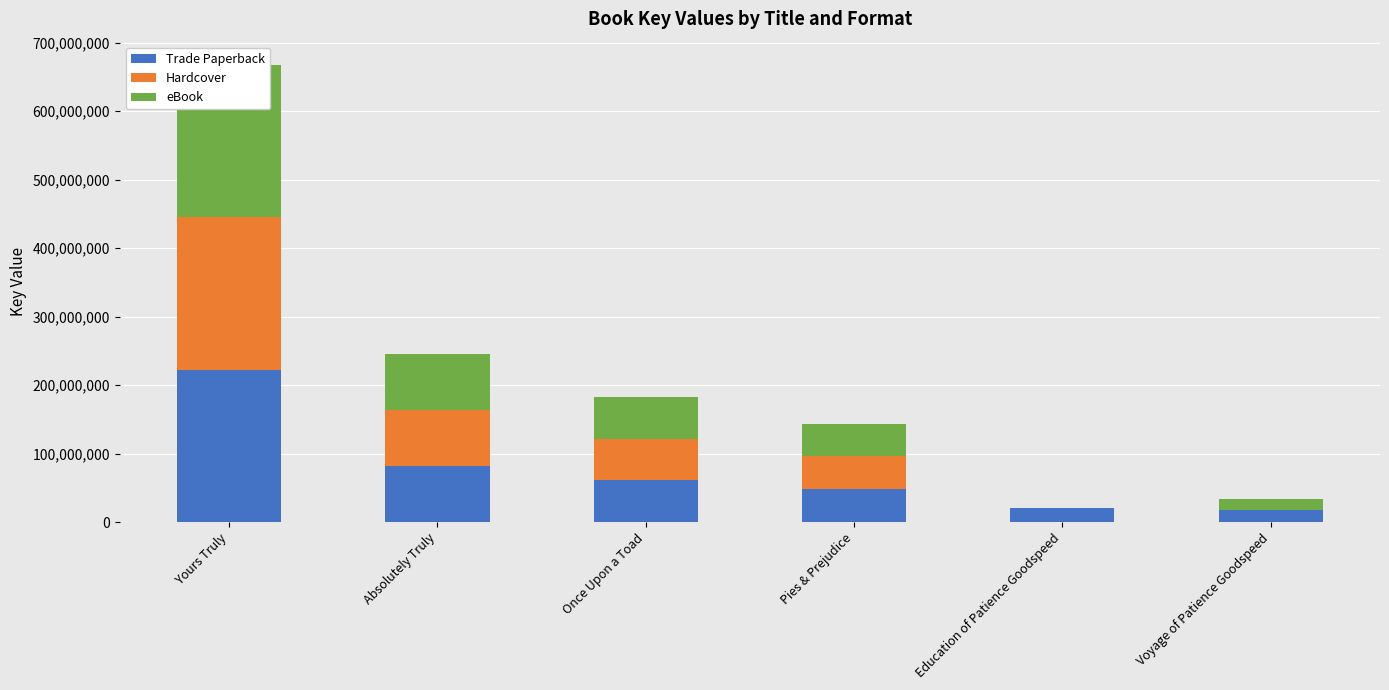

List the series in order of their peak value, lowest first.

Trade Paperback, Hardcover, eBook